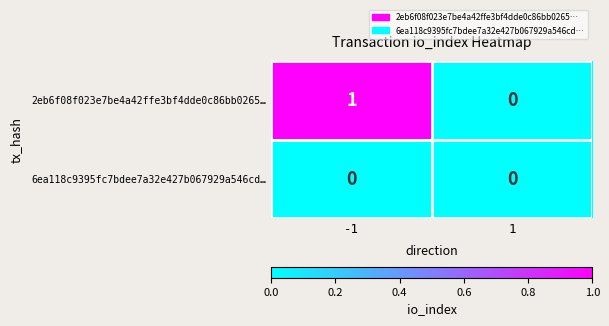

What is the spread (max minus min) of values at -1?

1